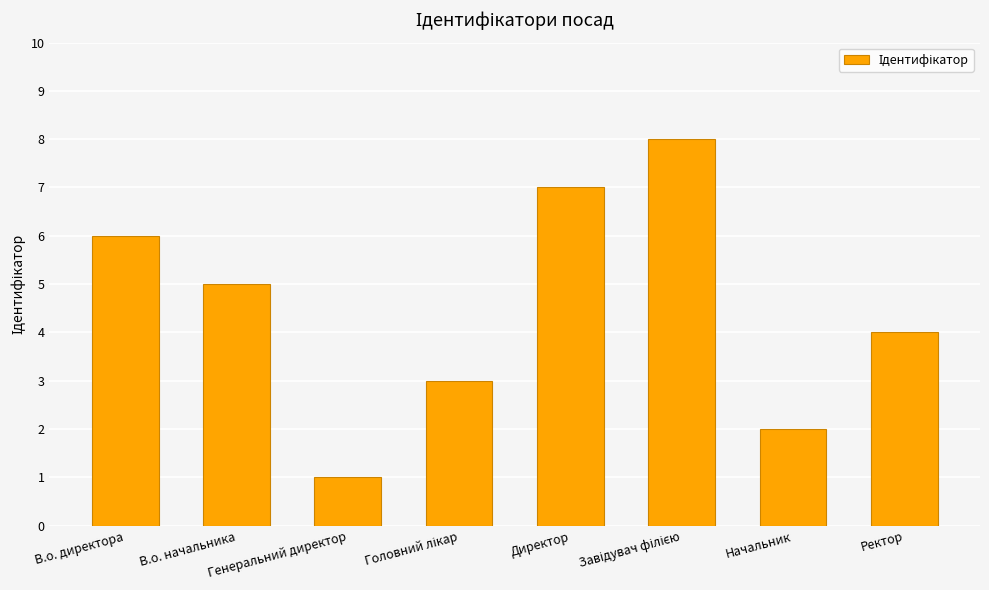

What is the sum of all values?

36